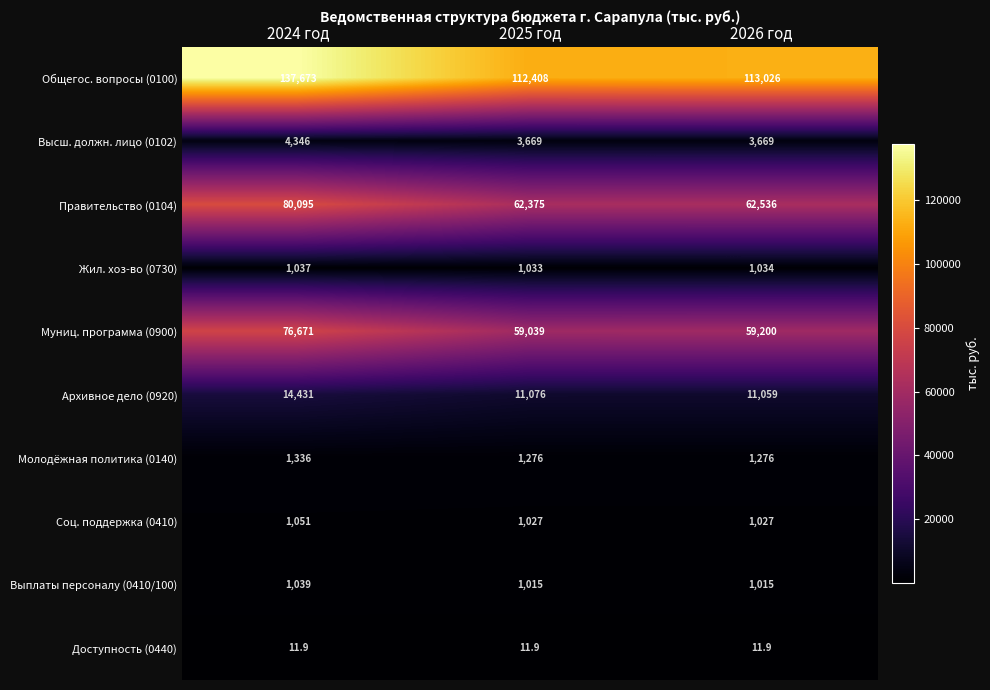

What is the maximum value shown in the chart?

137673.0